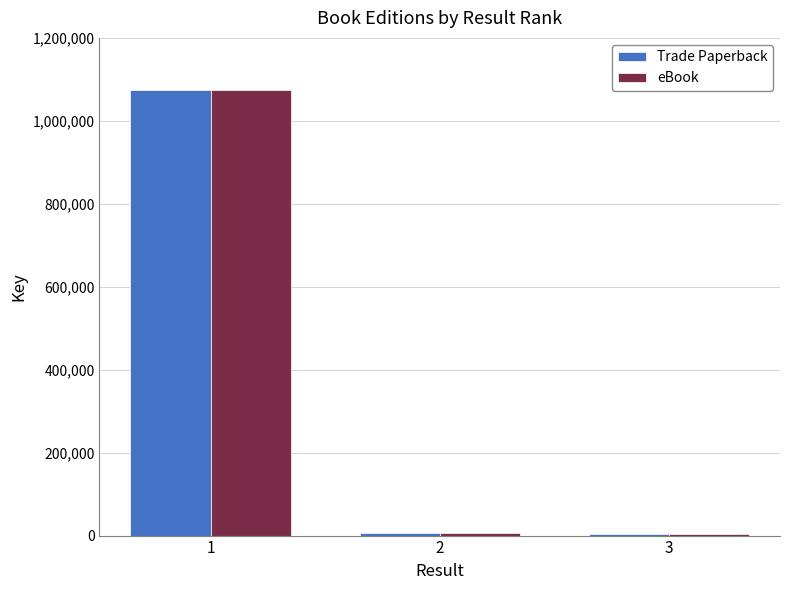

How many data points in Trade Paperback are less than 7281?

1